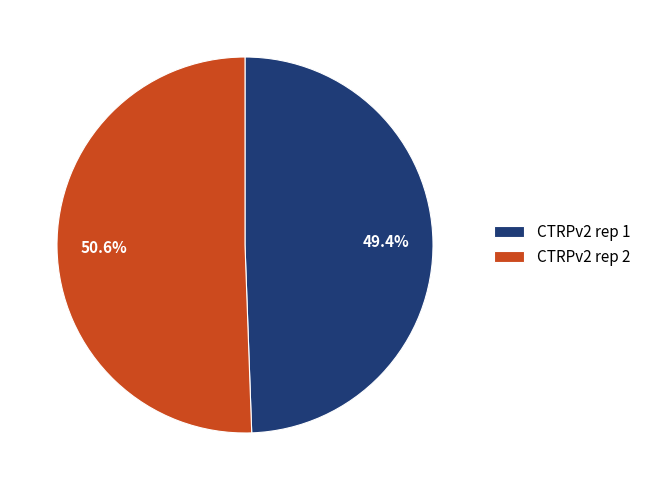

What percentage do CTRPv2 rep 2 and CTRPv2 rep 1 together represent?

100.0%